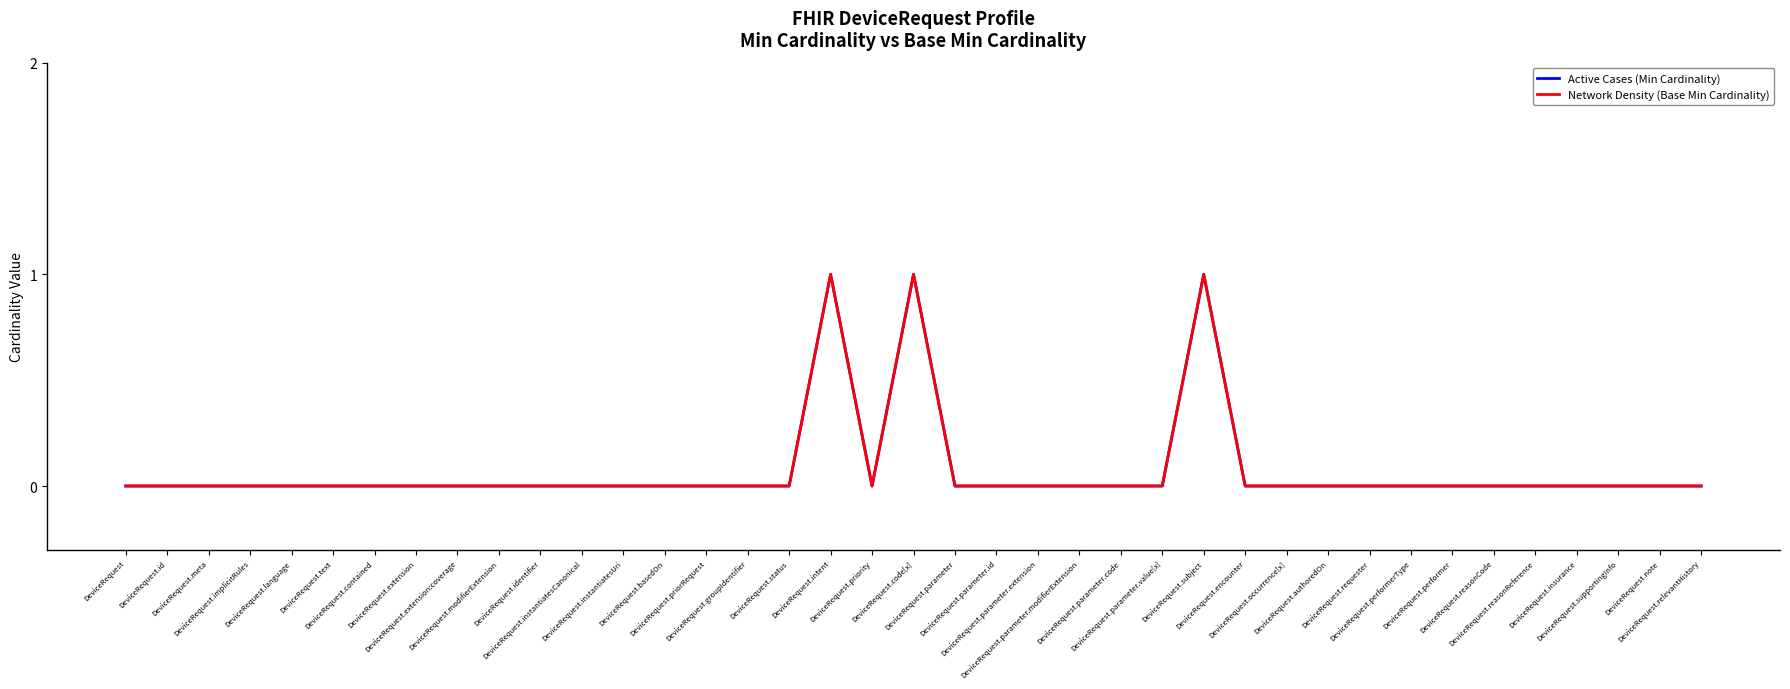

Does the chart have visible grid lines?

No